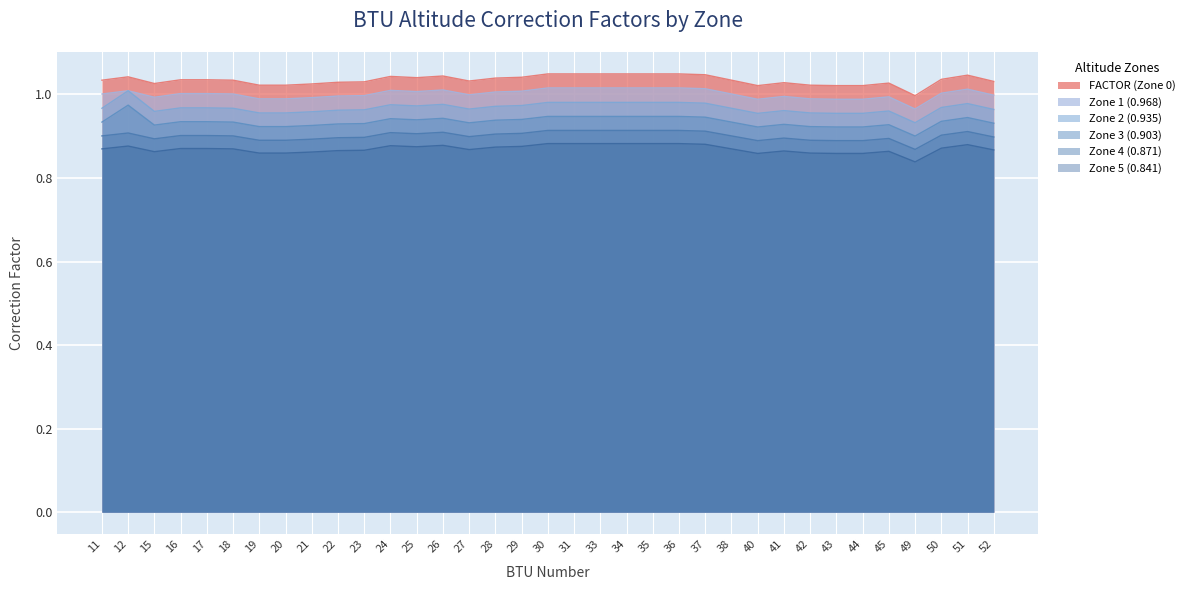

Reading right to left, what are all the values shown in this chart?

FACTOR (Zone 0): 1.0	1.0	1.0	1.0	1.0	1.0	1.0	1.0	1.0	1.0	1.0	1.0	1.0	1.0	1.0	1.0	1.0	1.0	1.0	1.0	1.0	1.0	1.0	1.0	1.0	1.0	1.0	1.0	1.0	1.0	1.0	1.0	1.0	1.0	1.0
Zone 1 (0.968): 1.0	1.0	1.0	1.0	1.0	1.0	1.0	1.0	1.0	1.0	1.0	1.0	1.0	1.0	1.0	1.0	1.0	1.0	1.0	1.0	1.0	1.0	1.0	1.0	1.0	1.0	1.0	1.0	1.0	1.0	1.0	1.0	1.0	1.0	1.0
Zone 2 (0.935): 1.0	1.0	1.0	0.9	1.0	1.0	1.0	1.0	1.0	1.0	1.0	1.0	1.0	1.0	1.0	1.0	1.0	1.0	1.0	1.0	1.0	1.0	1.0	1.0	1.0	1.0	1.0	1.0	1.0	1.0	1.0	1.0	1.0	1.0	1.0
Zone 3 (0.903): 0.9	0.9	0.9	0.9	0.9	0.9	0.9	0.9	0.9	0.9	0.9	0.9	0.9	0.9	0.9	0.9	0.9	0.9	0.9	0.9	0.9	0.9	0.9	0.9	0.9	0.9	0.9	0.9	0.9	0.9	0.9	0.9	0.9	1.0	0.9
Zone 4 (0.871): 0.9	0.9	0.9	0.9	0.9	0.9	0.9	0.9	0.9	0.9	0.9	0.9	0.9	0.9	0.9	0.9	0.9	0.9	0.9	0.9	0.9	0.9	0.9	0.9	0.9	0.9	0.9	0.9	0.9	0.9	0.9	0.9	0.9	0.9	0.9
Zone 5 (0.841): 0.9	0.9	0.9	0.8	0.9	0.9	0.9	0.9	0.9	0.9	0.9	0.9	0.9	0.9	0.9	0.9	0.9	0.9	0.9	0.9	0.9	0.9	0.9	0.9	0.9	0.9	0.9	0.9	0.9	0.9	0.9	0.9	0.9	0.9	0.9